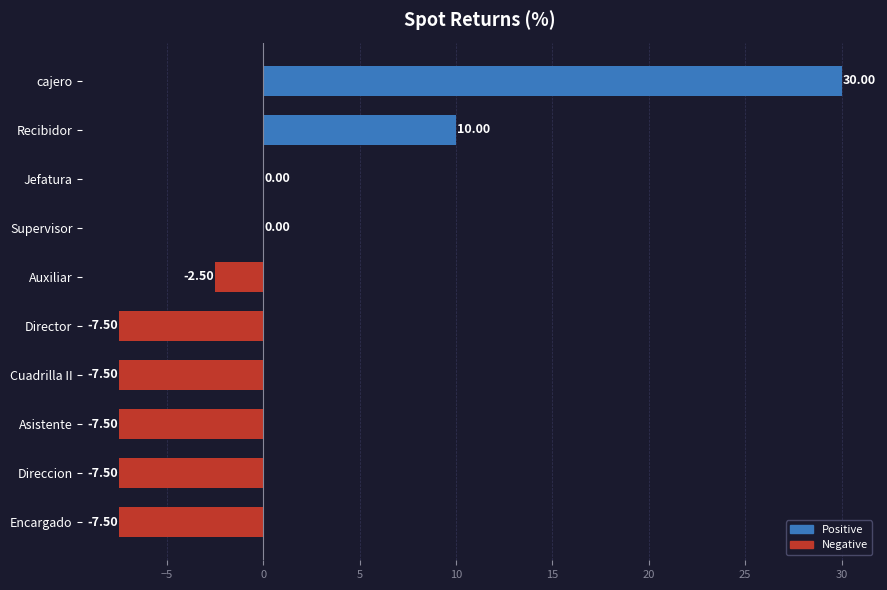

Are the bars horizontal?

Yes